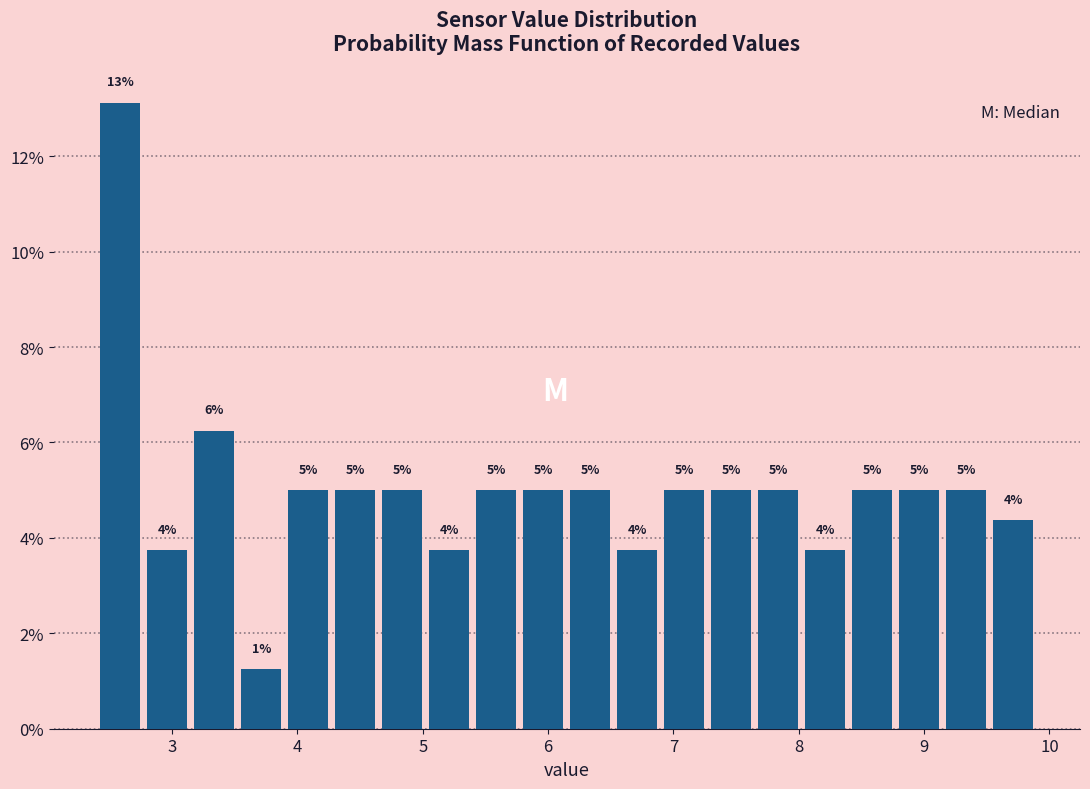

Around what value on the x-axis is the tallest bar? Give the approximate position of its centre, as read against the axis.

2.6